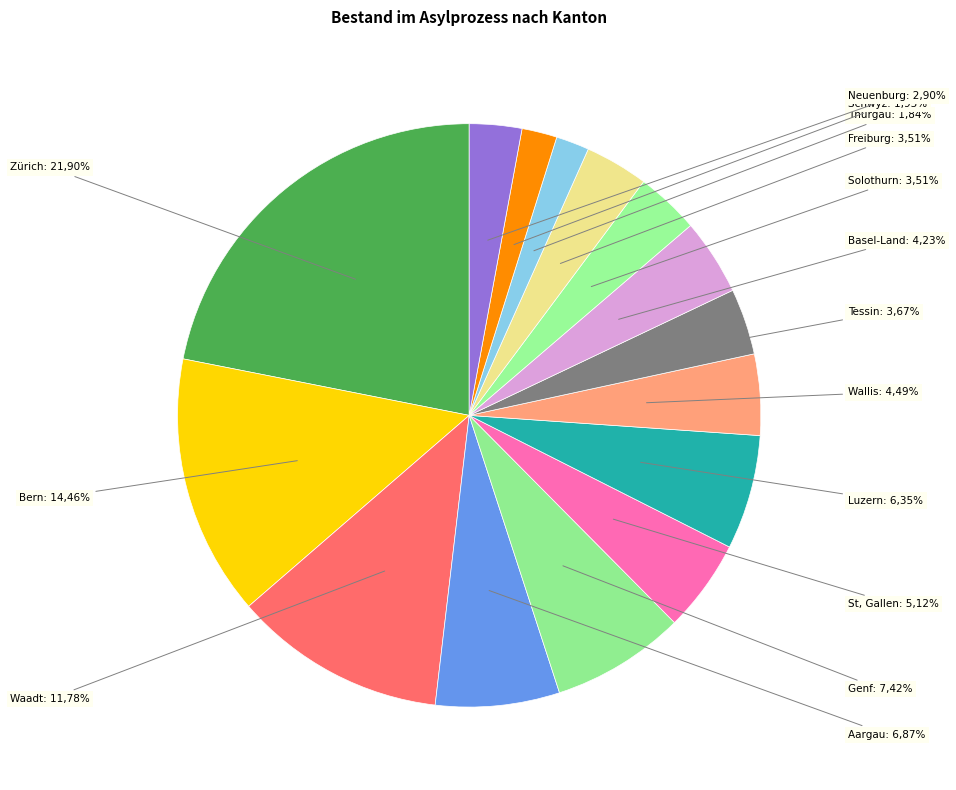

What is the ratio of the value at Zürich to the value at Genf?

3.0